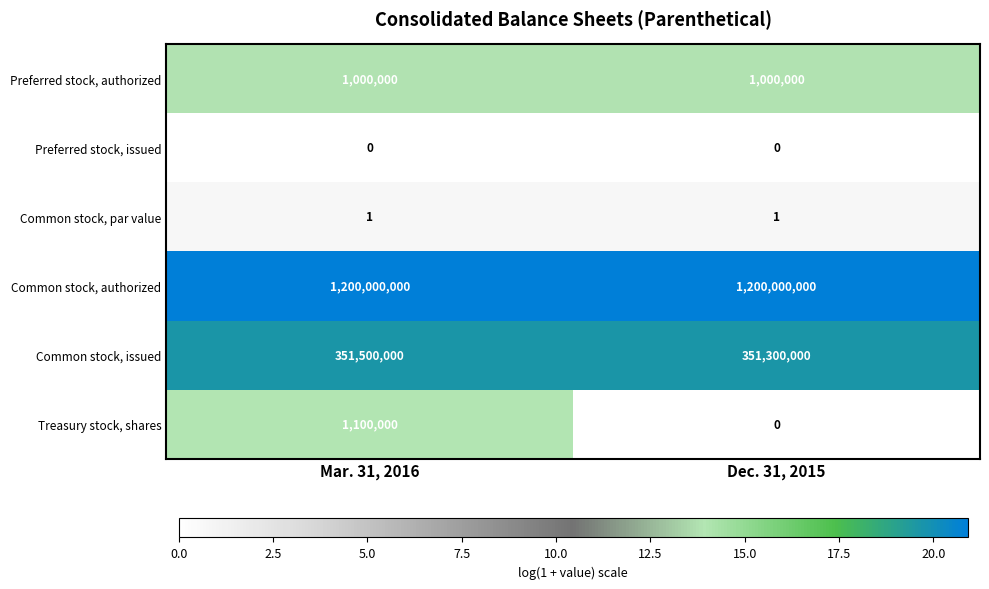

List the series in order of their peak value, highest first.

Common stock, authorized, Common stock, issued, Treasury stock, shares, Preferred stock, authorized, Common stock, par value, Preferred stock, issued